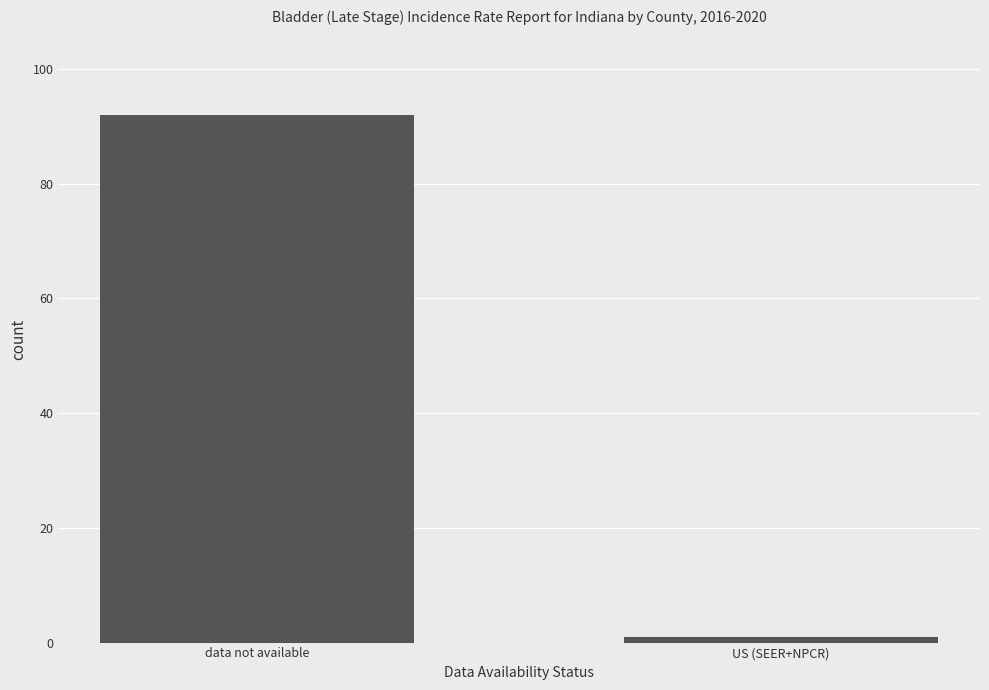

What is the label of the 1st bar from the left?

data not available